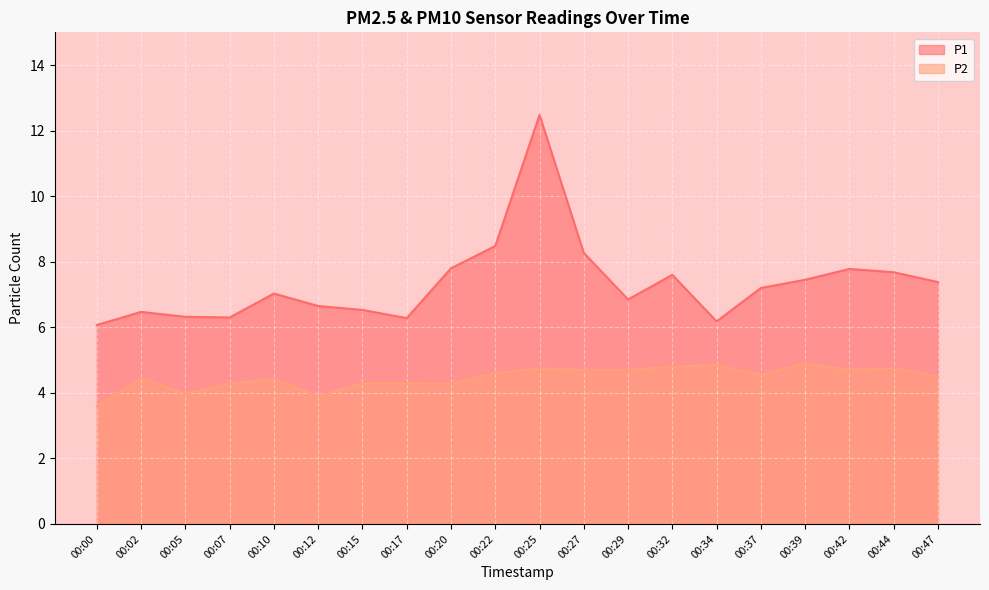

Is it true that P1 equals 7.6 at 00:32?

True